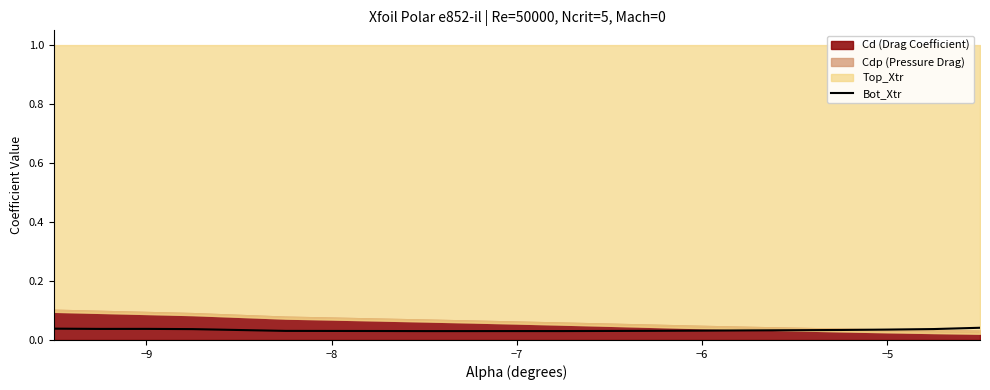

True or false: Bot_Xtr has a value of 0.1 at −9.

False